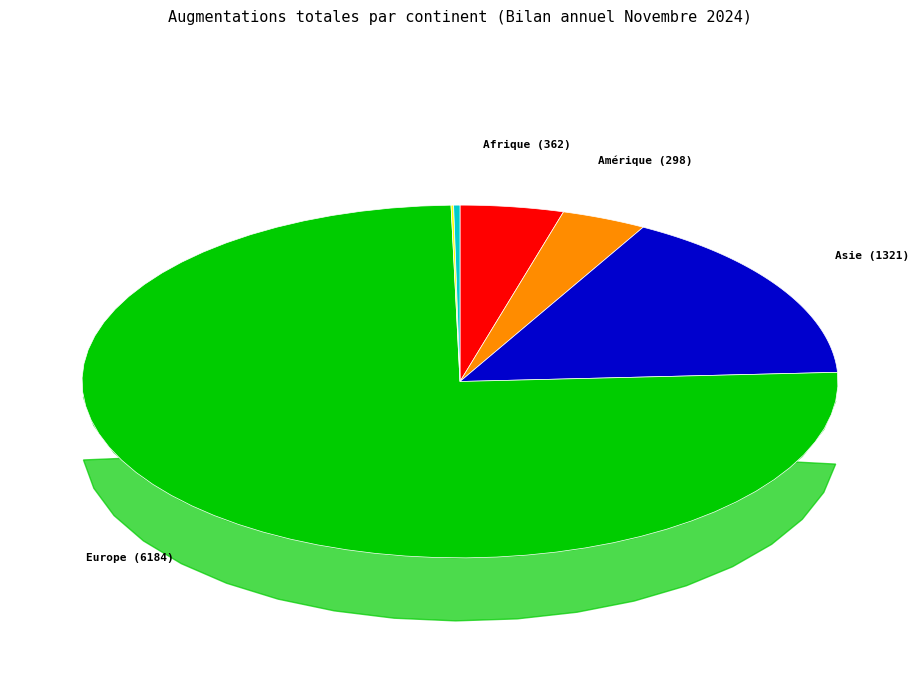

To the nearest percent, what is the difference between the Asie and Afrique slice percentages?

12%